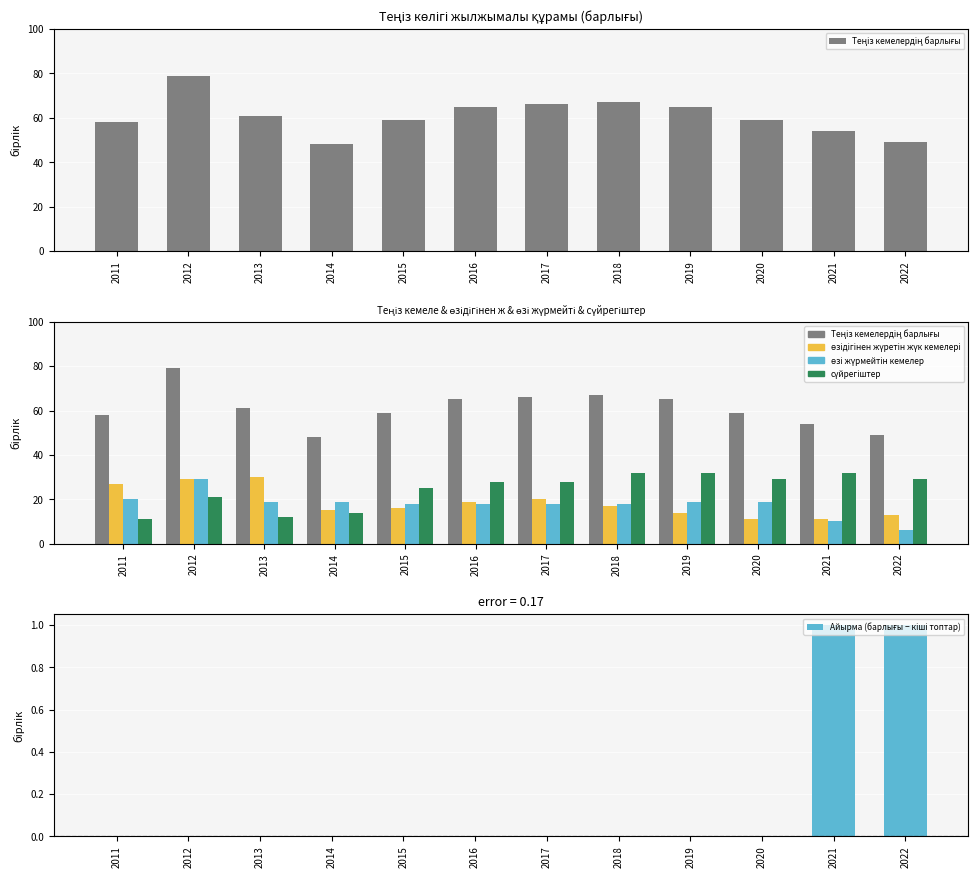

Is it true that Теңіз кемелердің барлығы equals 59 at 2020?

True